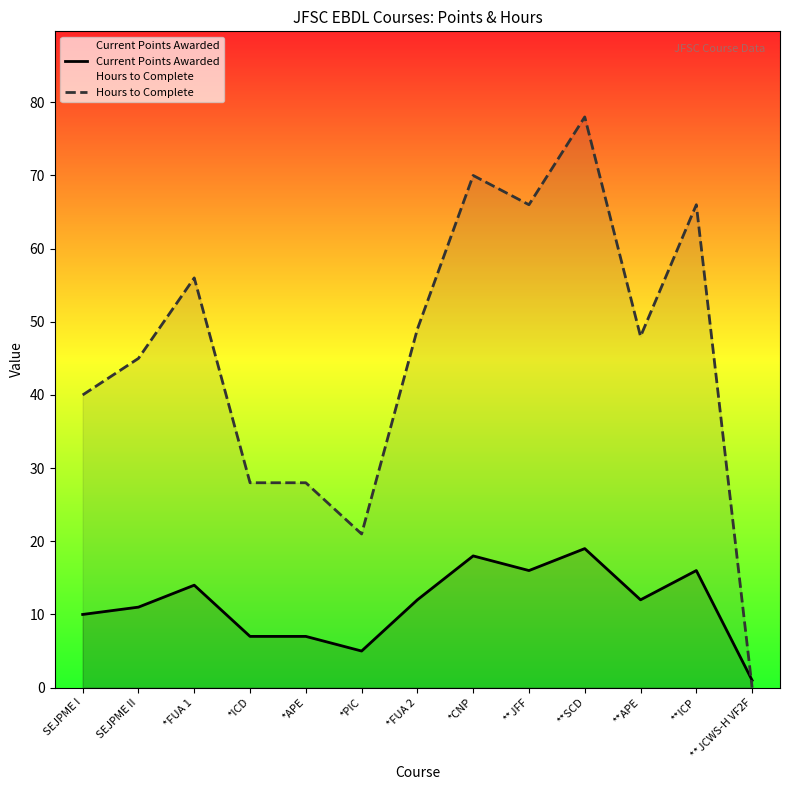

Is the value of Current Points Awarded at **JFF greater than the value of Hours to Complete at *FUA 1?

No